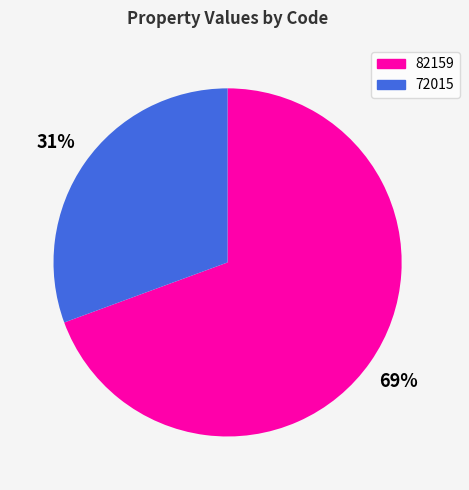

Is 82159 the majority of the pie?

Yes